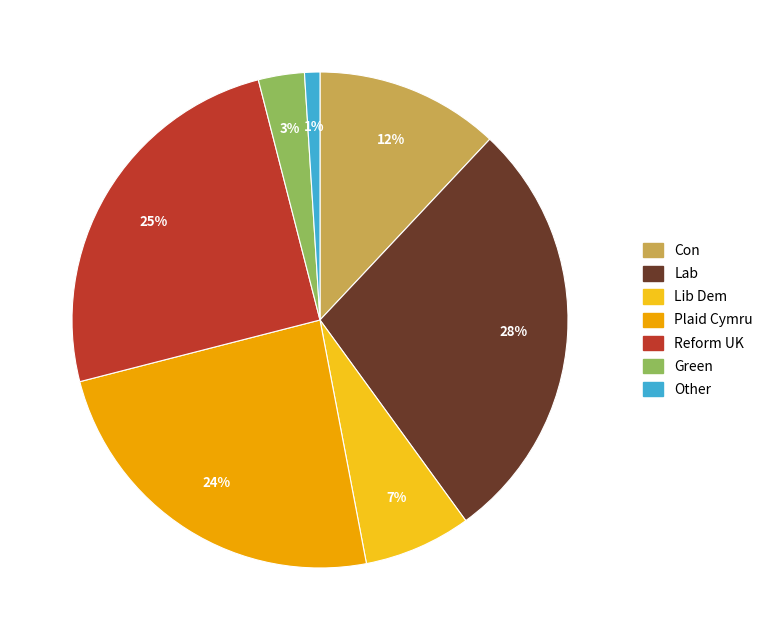

To the nearest percent, what is the difference between the Green and Plaid Cymru slice percentages?

21%